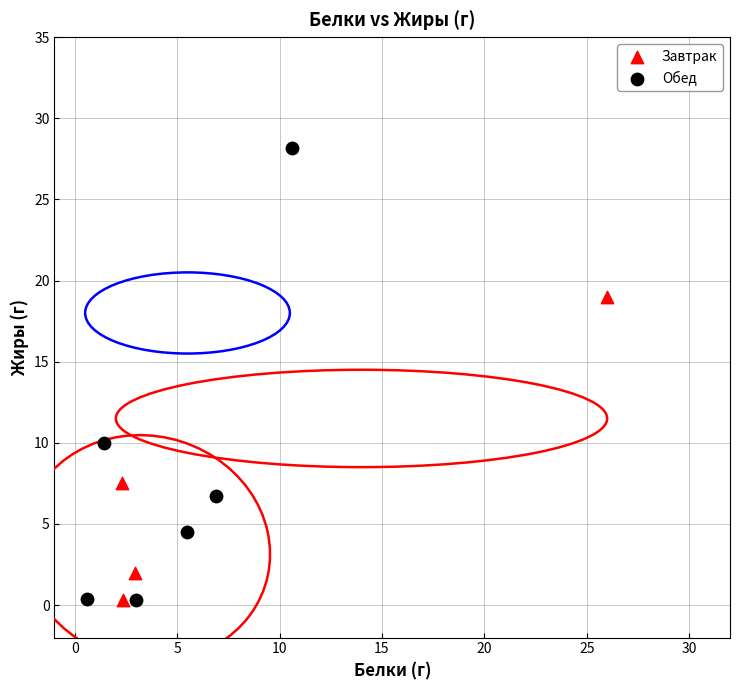

Which series has the widest spread of Y values?

Обед